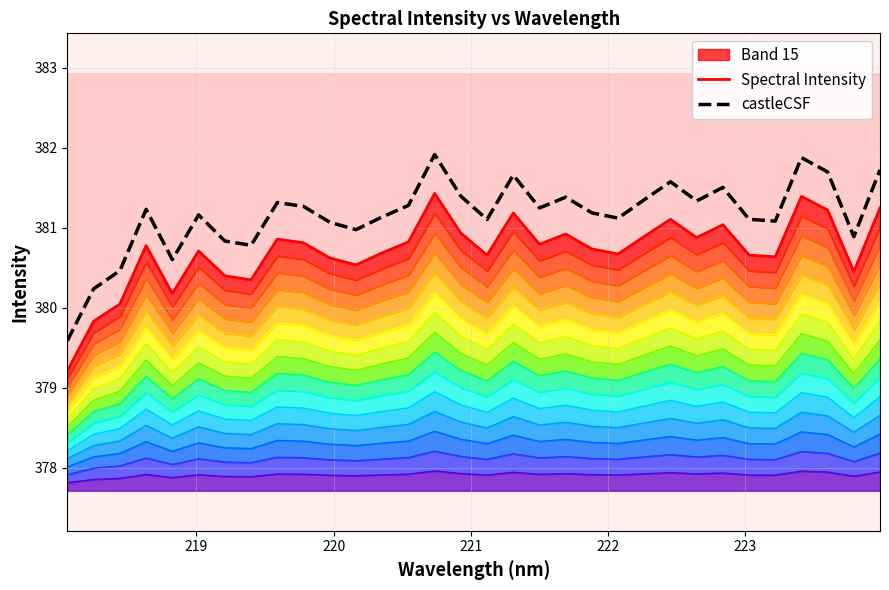

What is the highest value of the castleCSF series?

381.9